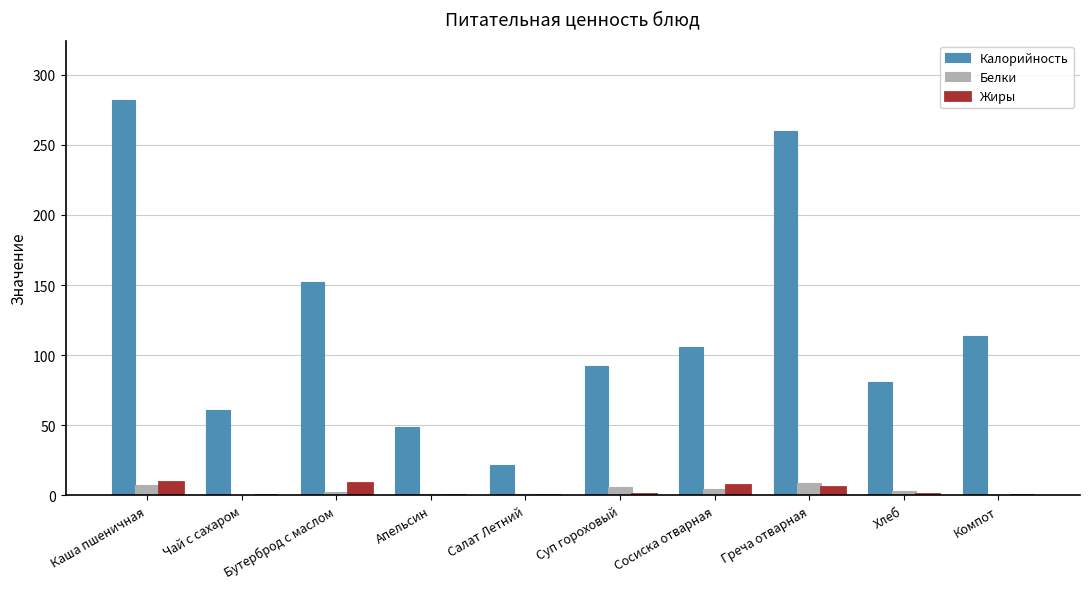

At which category is the sum across all series the highest?

Каша пшеничная